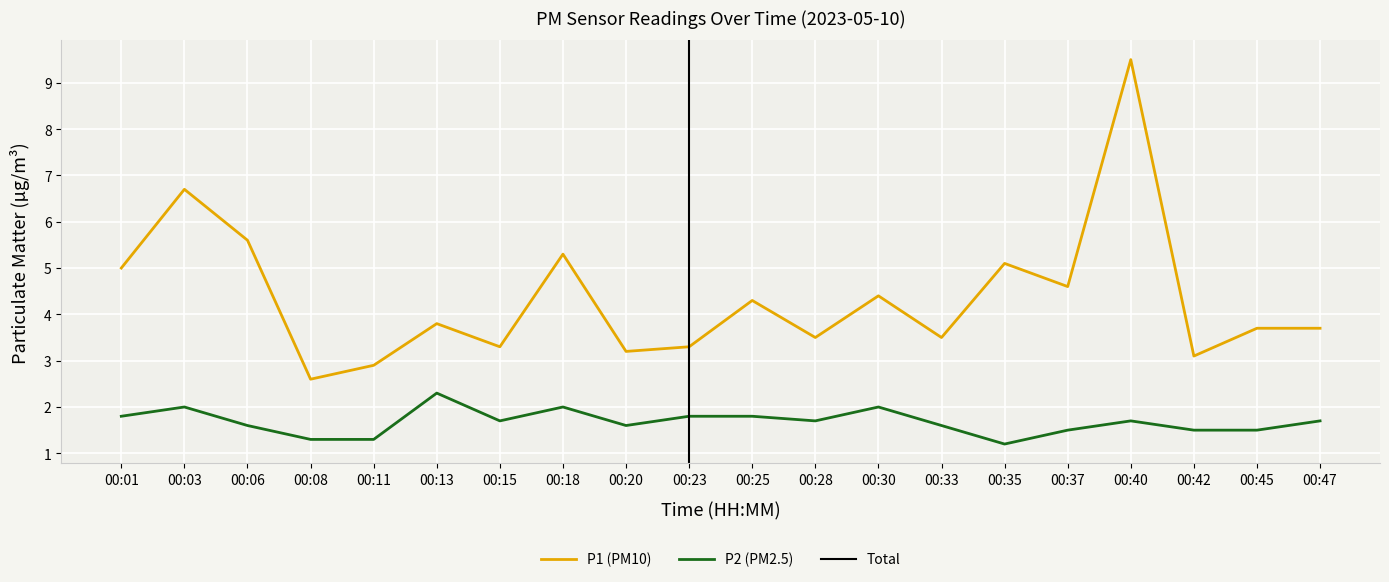

Reading right to left, extract all data points from this chart.

P1: 3.7	3.7	3.1	9.5	4.6	5.1	3.5	4.4	3.5	4.3	3.3	3.2	5.3	3.3	3.8	2.9	2.6	5.6	6.7	5.0
P2: 1.7	1.5	1.5	1.7	1.5	1.2	1.6	2.0	1.7	1.8	1.8	1.6	2.0	1.7	2.3	1.3	1.3	1.6	2.0	1.8